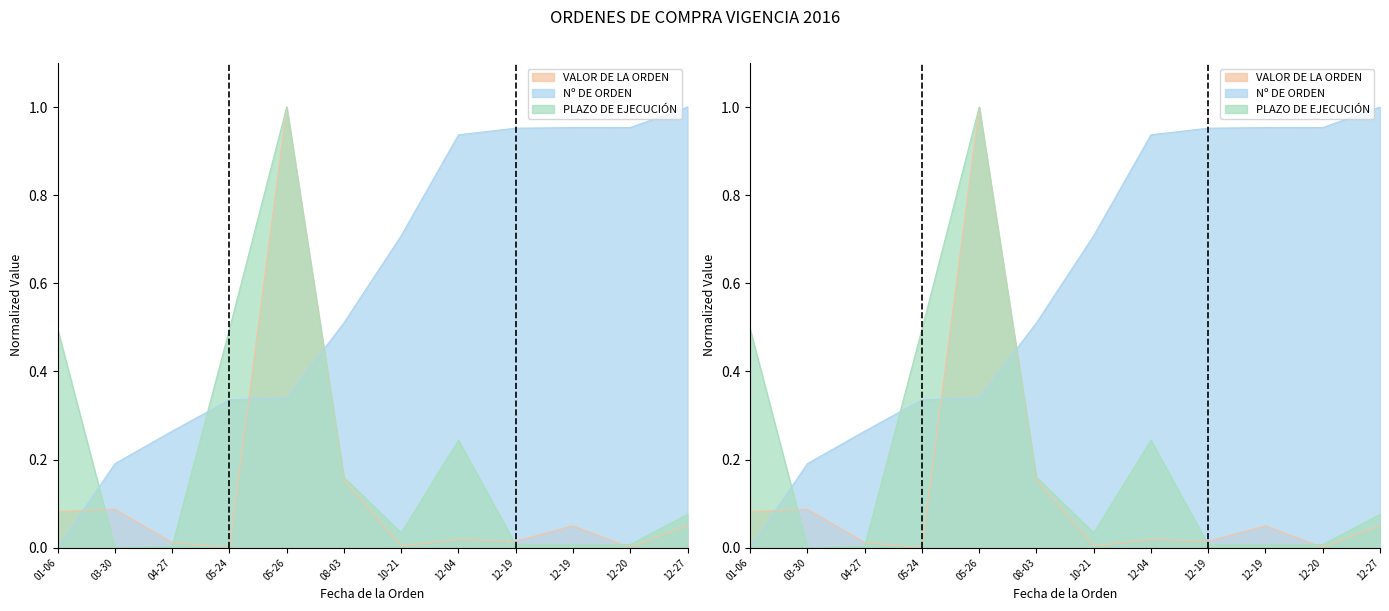

The PLAZO DE EJECUCIÓN series shows 0.0 at 12-19. True or false?

True